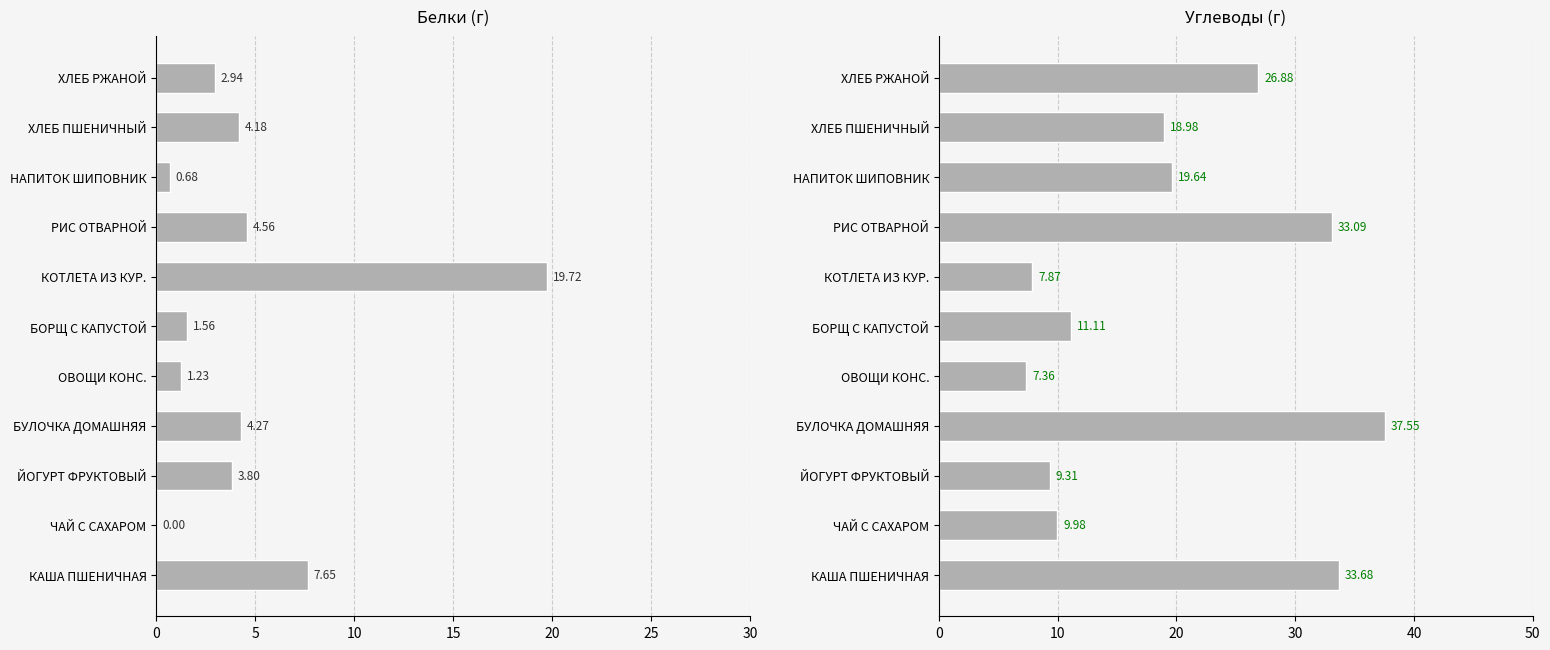

What is the difference between the second highest and second lowest values in the Углеводы series?

25.8